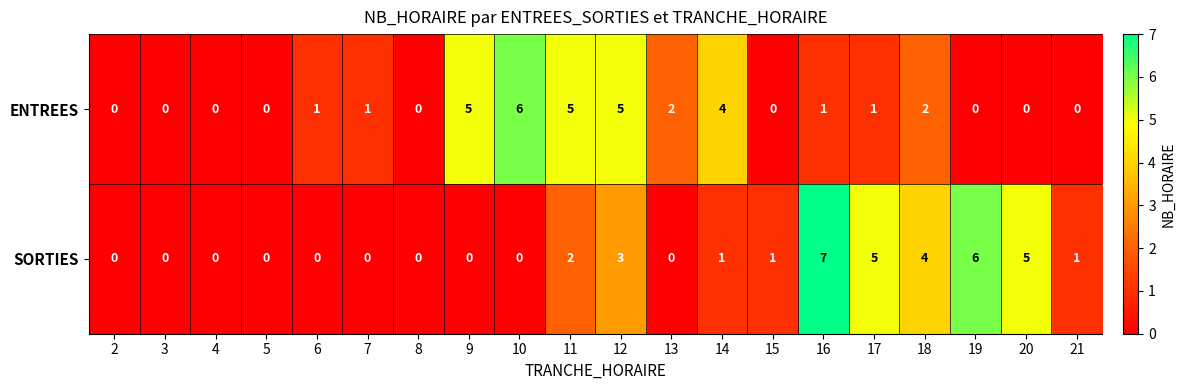

What is the difference between the maximum and minimum values in the ENTREES series?

6